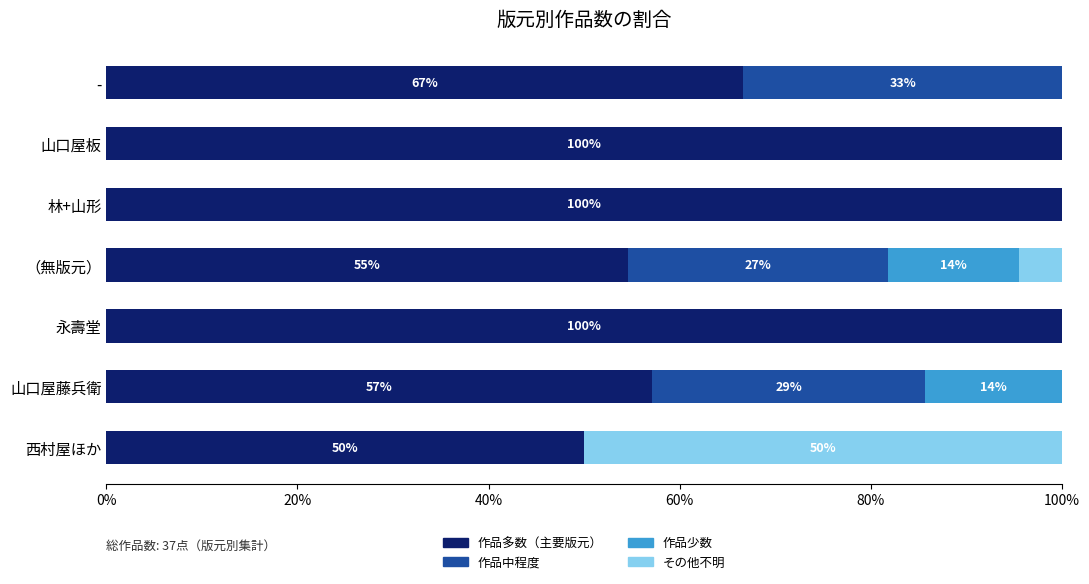

How many series are shown in this chart?

4